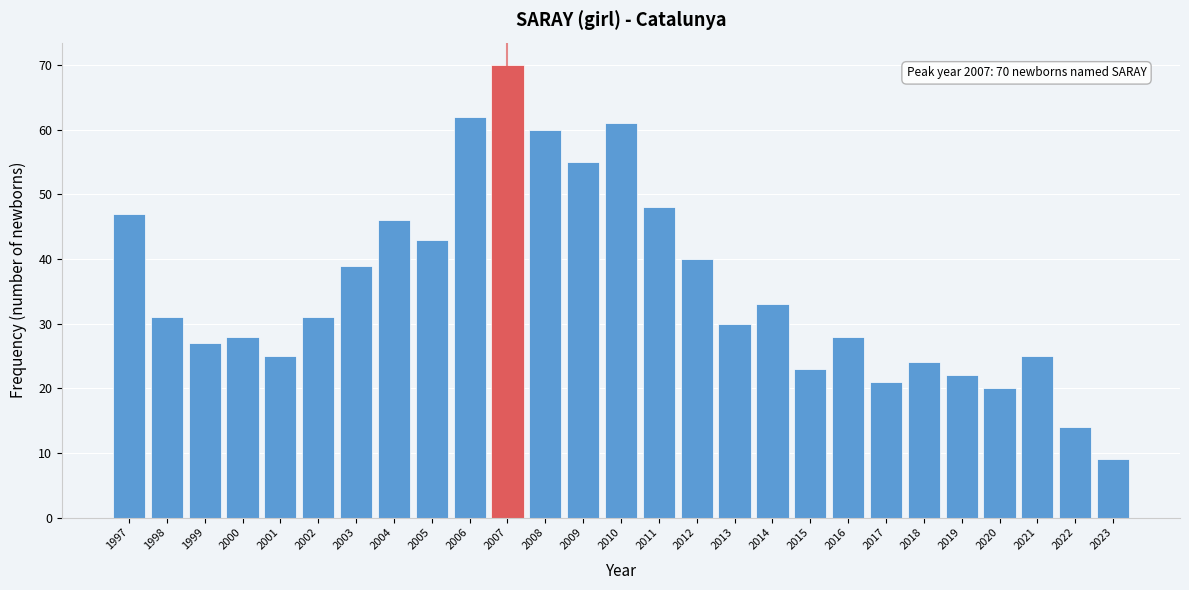

Reading left to right, list all the values displayed in this chart.

47	31	27	28	25	31	39	46	43	62	70	60	55	61	48	40	30	33	23	28	21	24	22	20	25	14	9